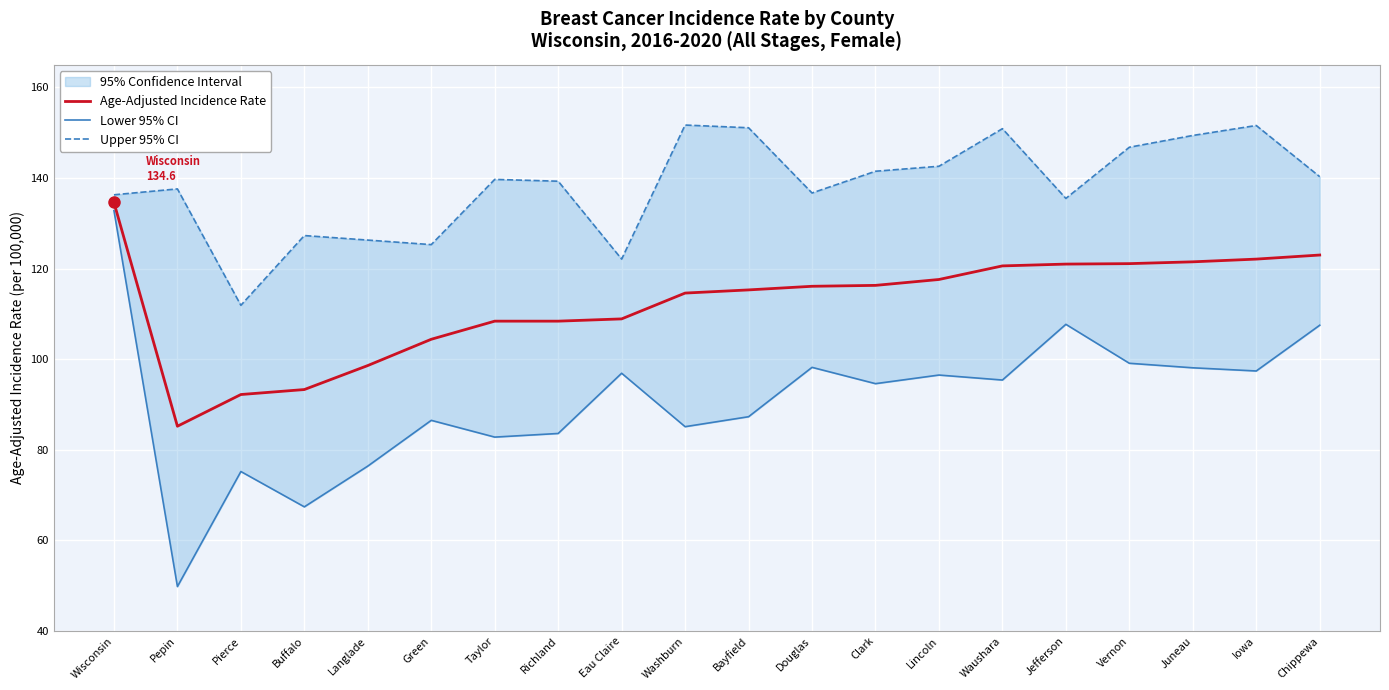

True or false: Age-Adjusted Incidence Rate and Lower 95% CI cross at least once.

False